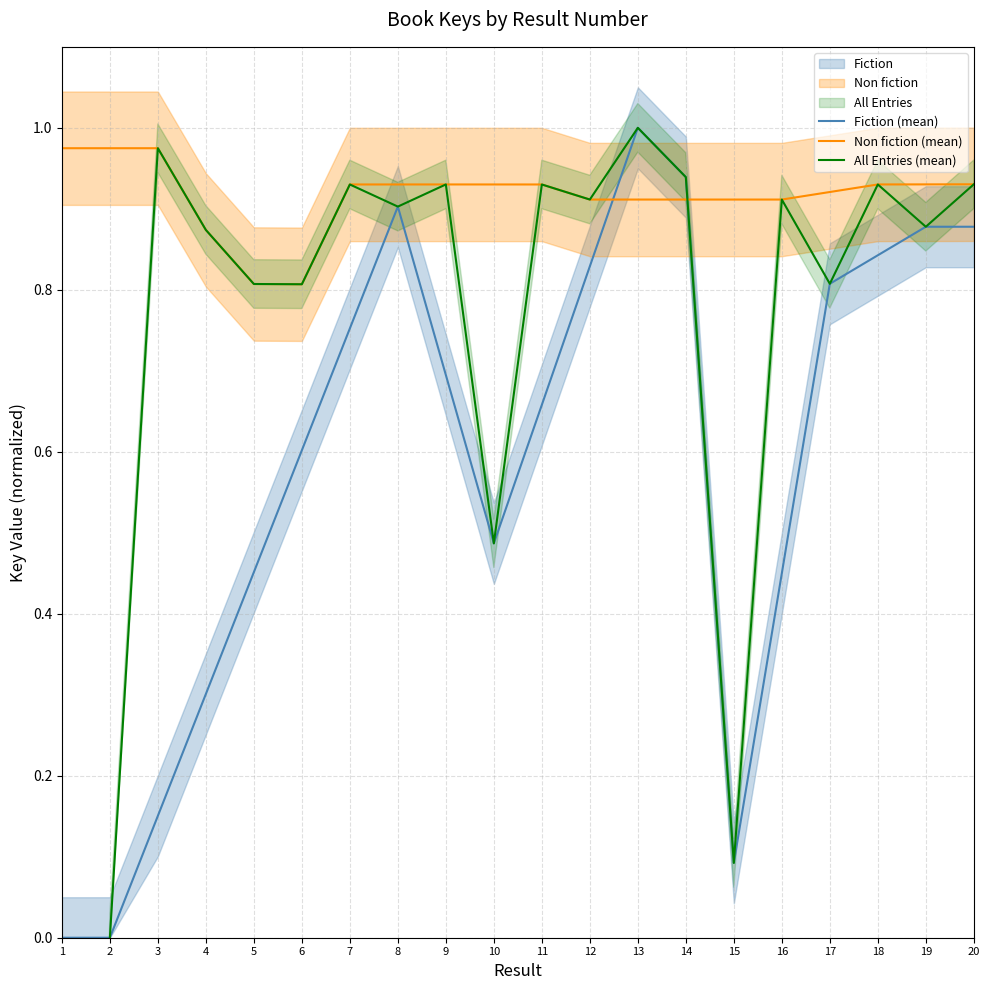

In Non fiction (mean), how many points are higher than both neighbors (excluding endpoints)?

1